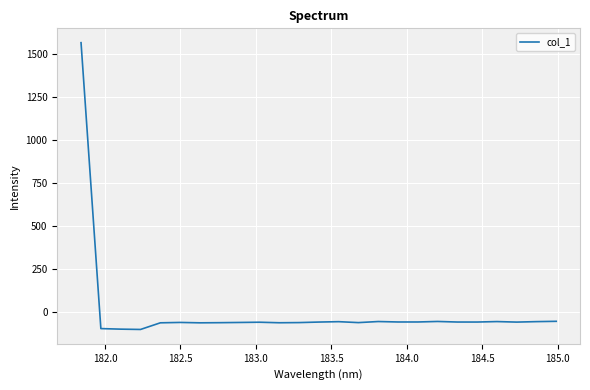

What is the greatest value displayed?

1564.8